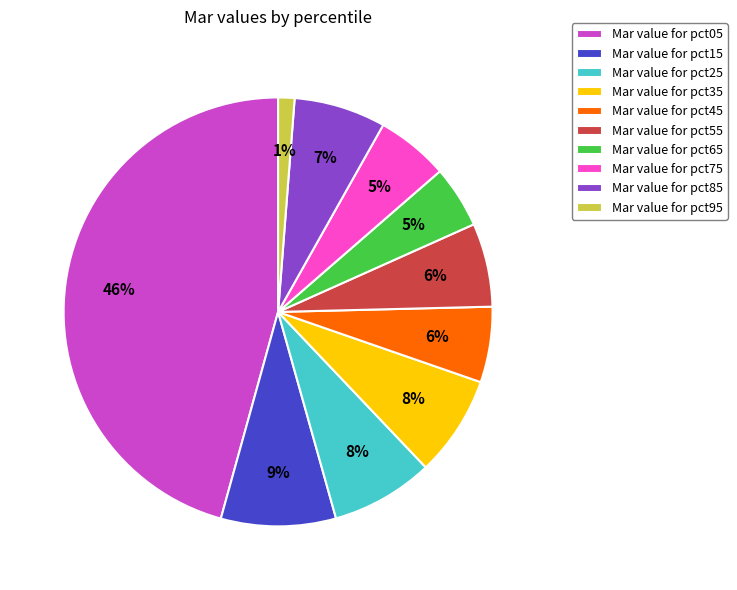

Is Mar value for pct25 the majority of the pie?

No